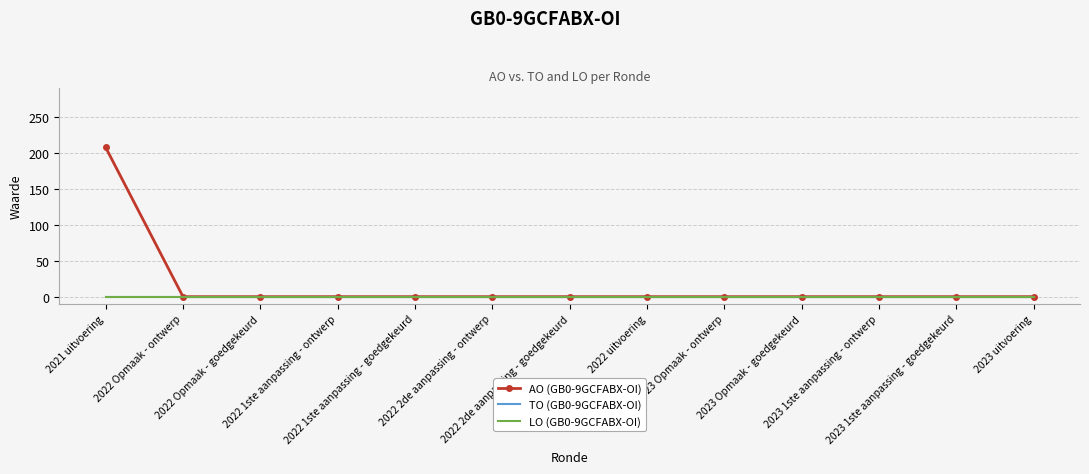

Reading left to right, what are all the values shown in this chart?

AO (GB0-9GCFABX-OI): 2021 uitvoering=208	2022 Opmaak - ontwerp=0	2022 Opmaak - goedgekeurd=0	2022 1ste aanpassing - ontwerp=0	2022 1ste aanpassing - goedgekeurd=0	2022 2de aanpassing - ontwerp=0	2022 2de aanpassing - goedgekeurd=0	2022 uitvoering=0	2023 Opmaak - ontwerp=0	2023 Opmaak - goedgekeurd=0	2023 1ste aanpassing - ontwerp=0	2023 1ste aanpassing - goedgekeurd=0	2023 uitvoering=0
TO (GB0-9GCFABX-OI): 2021 uitvoering=0	2022 Opmaak - ontwerp=0	2022 Opmaak - goedgekeurd=0	2022 1ste aanpassing - ontwerp=0	2022 1ste aanpassing - goedgekeurd=0	2022 2de aanpassing - ontwerp=0	2022 2de aanpassing - goedgekeurd=0	2022 uitvoering=0	2023 Opmaak - ontwerp=0	2023 Opmaak - goedgekeurd=0	2023 1ste aanpassing - ontwerp=0	2023 1ste aanpassing - goedgekeurd=0	2023 uitvoering=0
LO (GB0-9GCFABX-OI): 2021 uitvoering=0	2022 Opmaak - ontwerp=0	2022 Opmaak - goedgekeurd=0	2022 1ste aanpassing - ontwerp=0	2022 1ste aanpassing - goedgekeurd=0	2022 2de aanpassing - ontwerp=0	2022 2de aanpassing - goedgekeurd=0	2022 uitvoering=0	2023 Opmaak - ontwerp=0	2023 Opmaak - goedgekeurd=0	2023 1ste aanpassing - ontwerp=0	2023 1ste aanpassing - goedgekeurd=0	2023 uitvoering=0